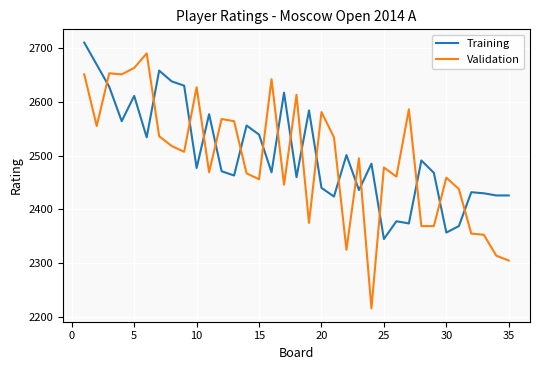

How many lines are shown in the chart?

2